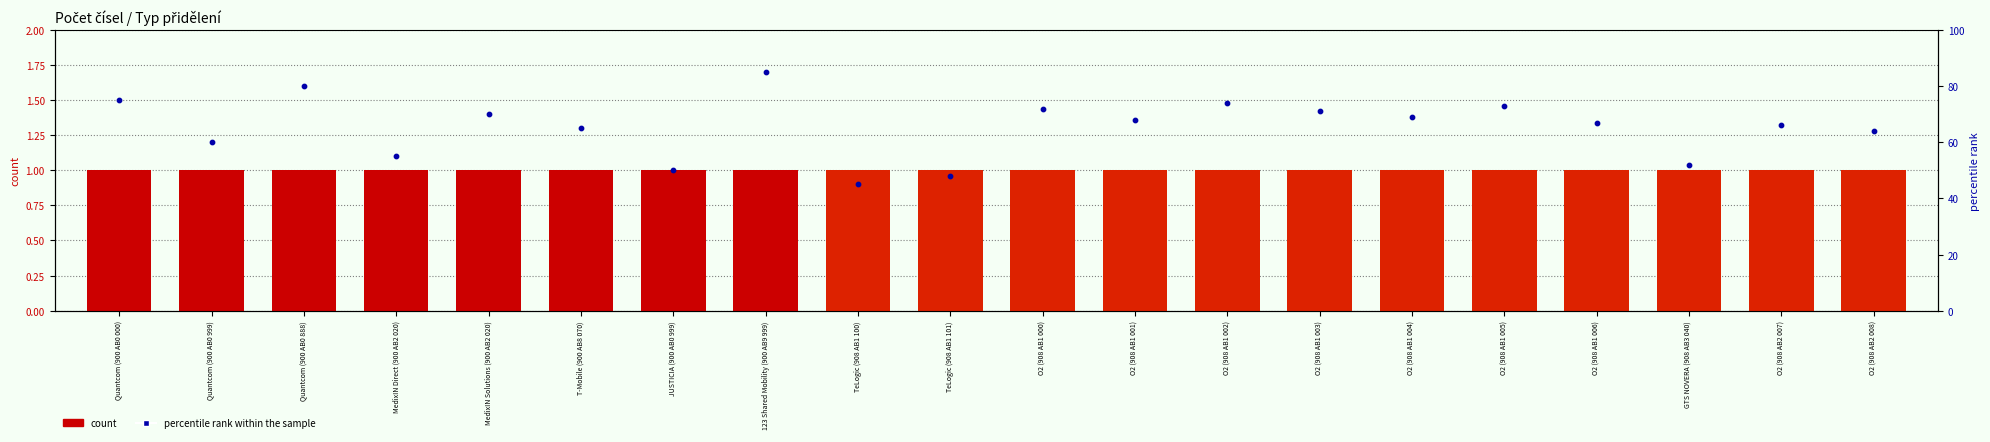

Which series contains the highest Y value?

percentile rank within the sample